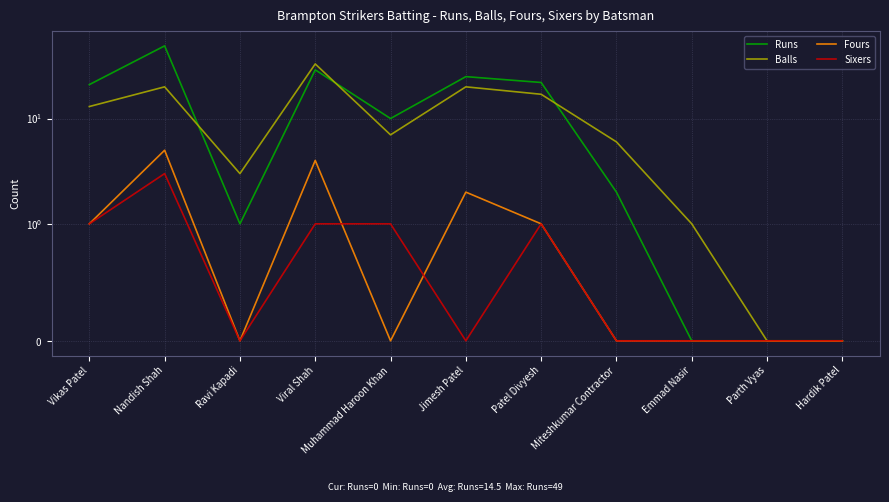

Which category has the lowest value across all series?

Emmad Nasir